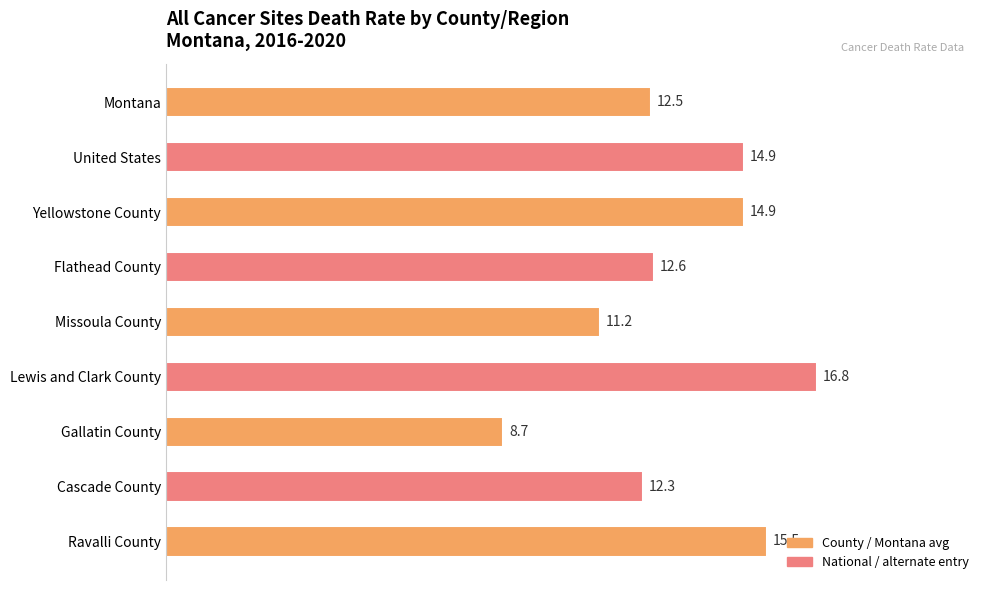

At which category does the chart reach its peak across all series?

Lewis and Clark County